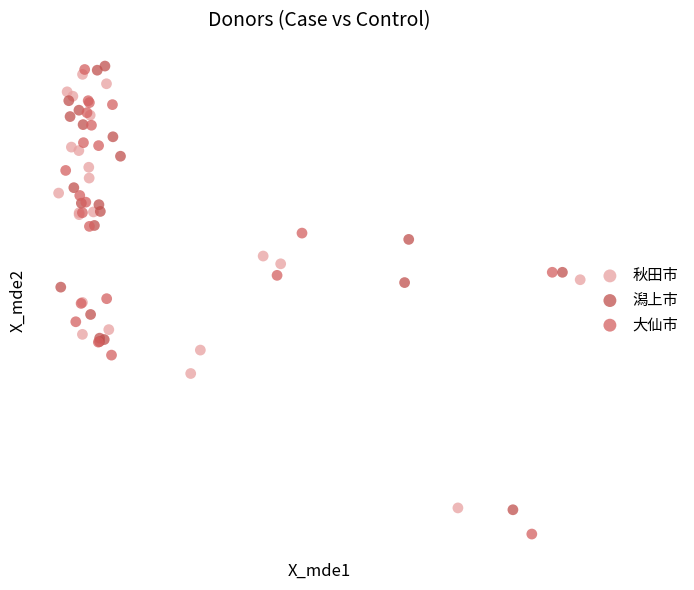

Which series has the widest spread of Y values?

大仙市